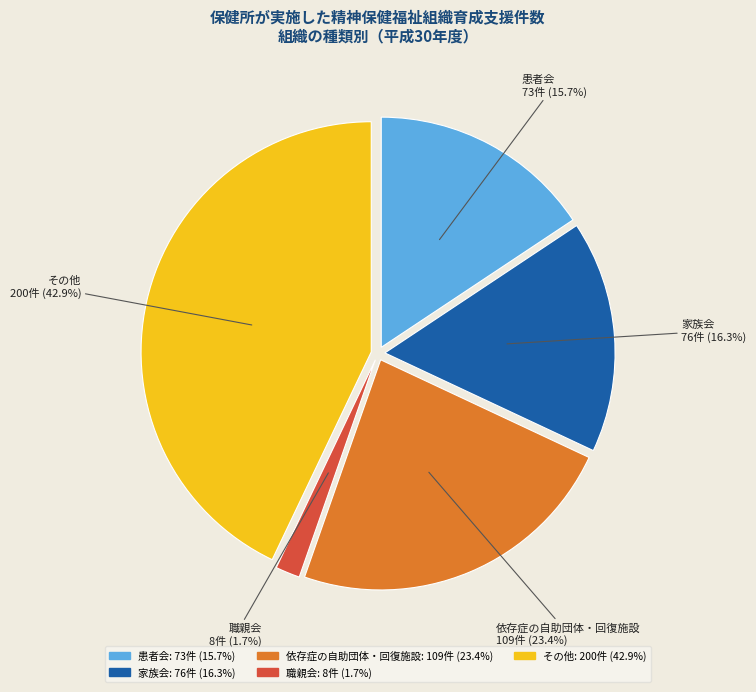

How many slices are in this pie chart?

5